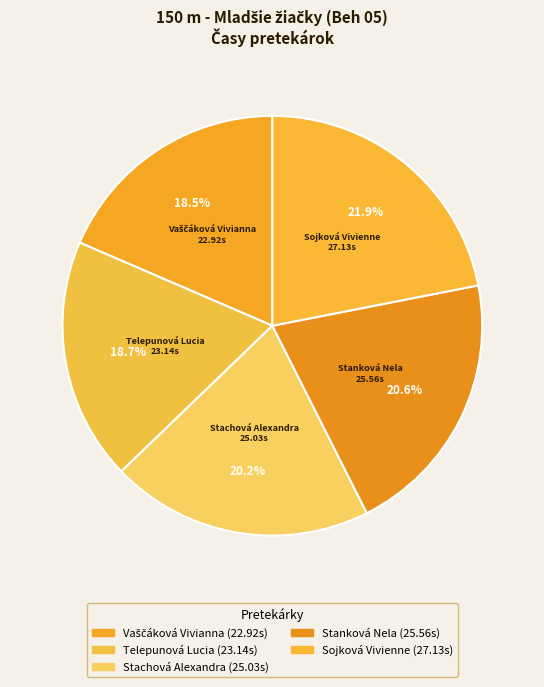

How many slices are in this pie chart?

5